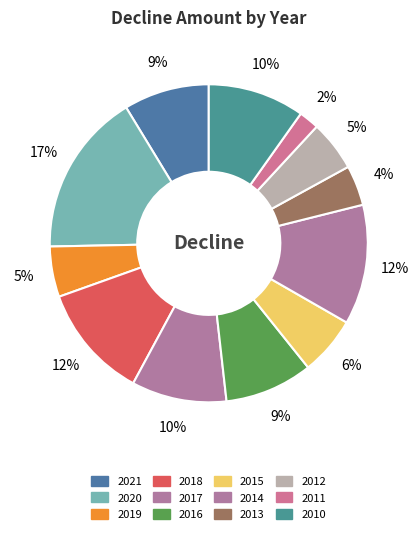

To the nearest percent, what percentage of the pie is 2015?

6%